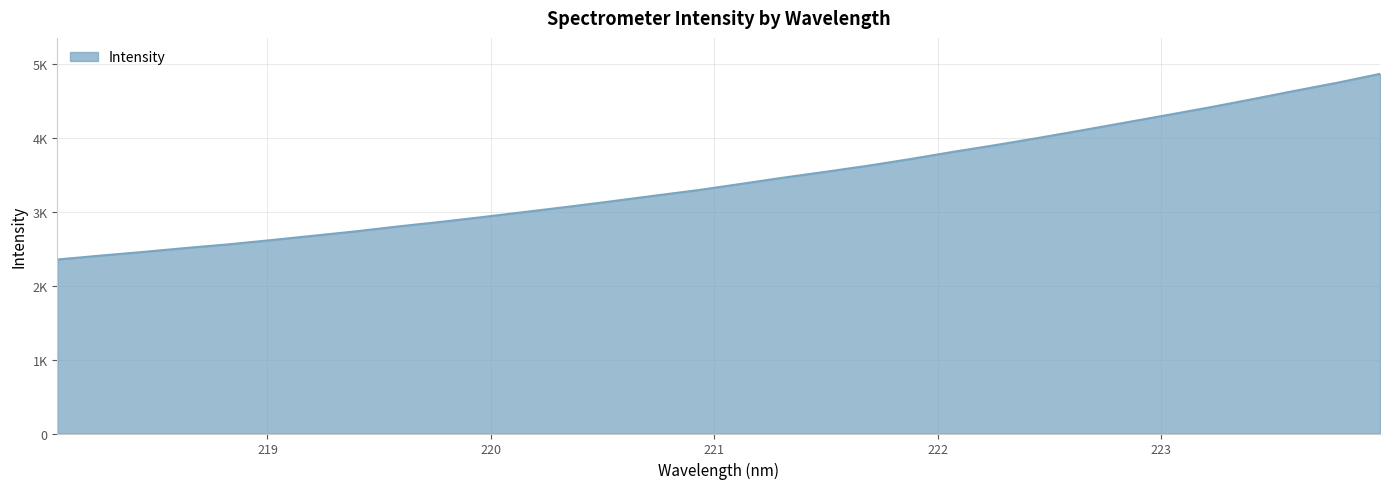

Rank the categories by value from highest to lowest.

223.9802, 223.7895, 223.5987, 223.408, 223.2172, 223.0264, 222.8355, 222.6447, 222.4538, 222.263, 222.0721, 221.8812, 221.6902, 221.4993, 221.3083, 221.1174, 220.9264, 220.7354, 220.5444, 220.3533, 220.1623, 219.9712, 219.7801, 219.589, 219.3979, 219.2067, 219.0156, 218.8244, 218.6332, 218.442, 218.2508, 218.0596